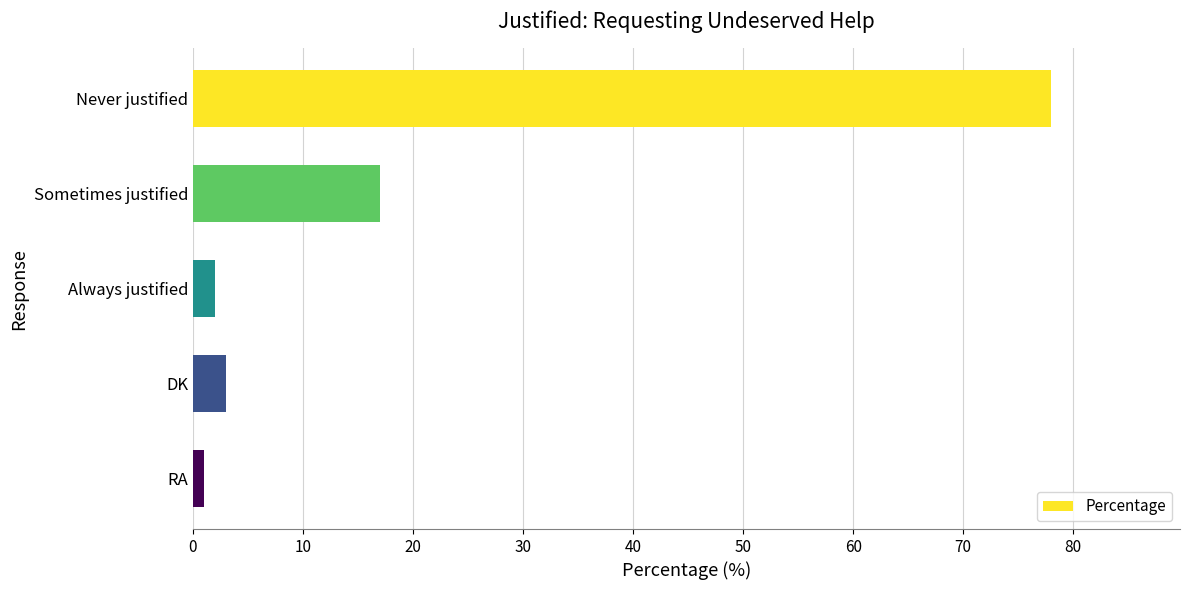

Reading top to bottom, what are all the values shown in this chart?

78	17	2	3	1